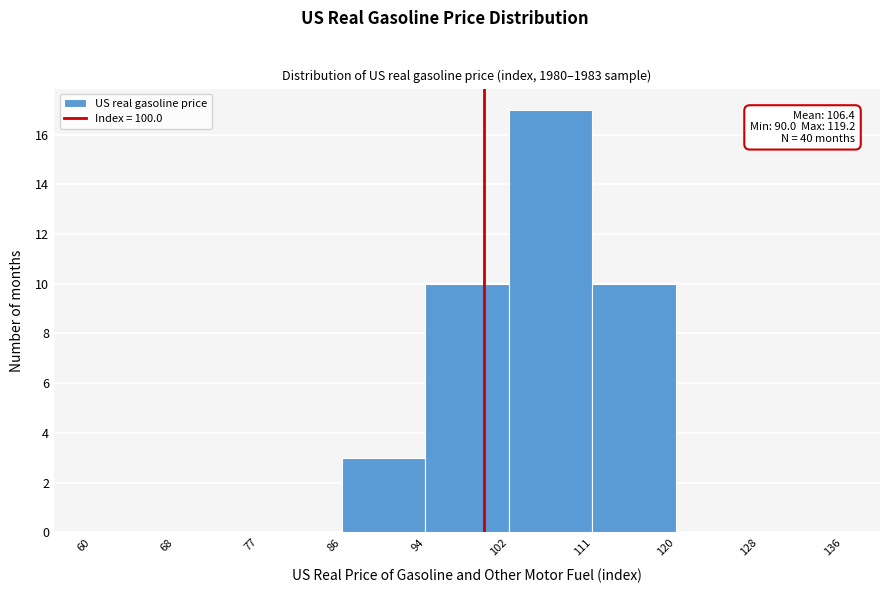

Which range on the x-axis has the tallest bar?

102 to 111